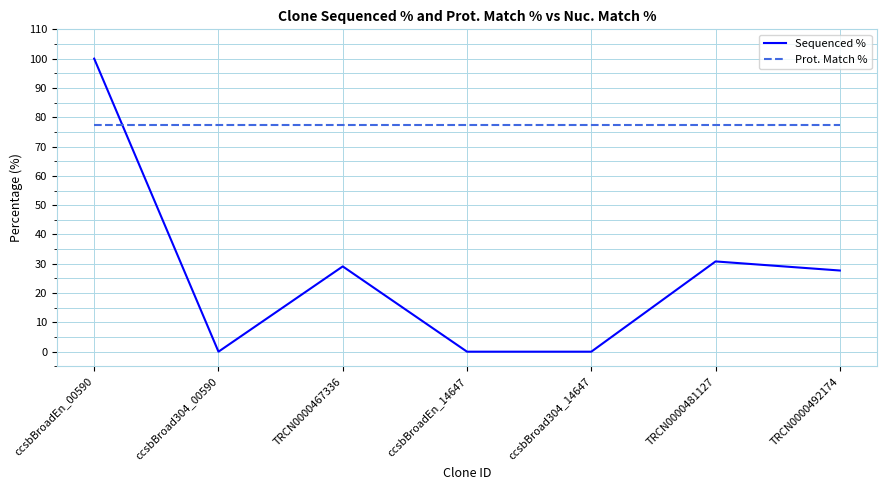

Rank the series at ccsbBroad304_14647 from lowest to highest value.

Sequenced %, Prot. Match %